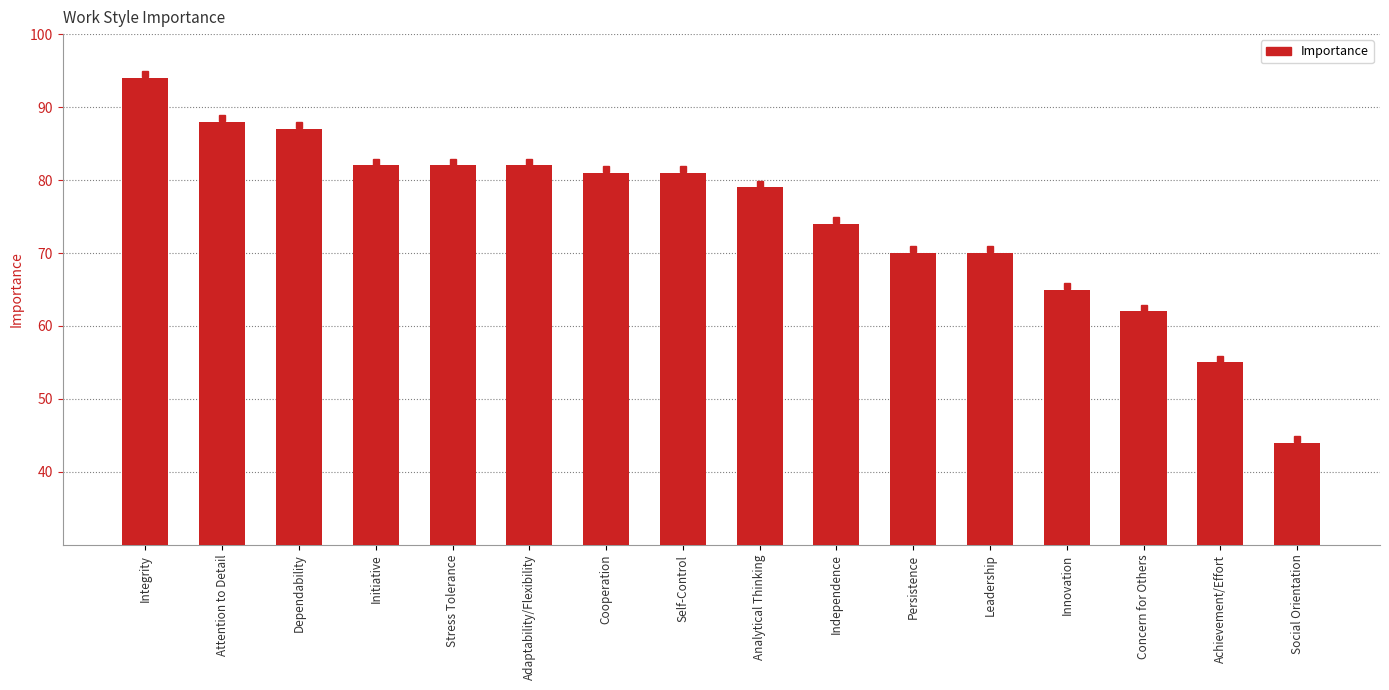

Reading right to left, extract all data points from this chart.

44	55	62	65	70	70	74	79	81	81	82	82	82	87	88	94